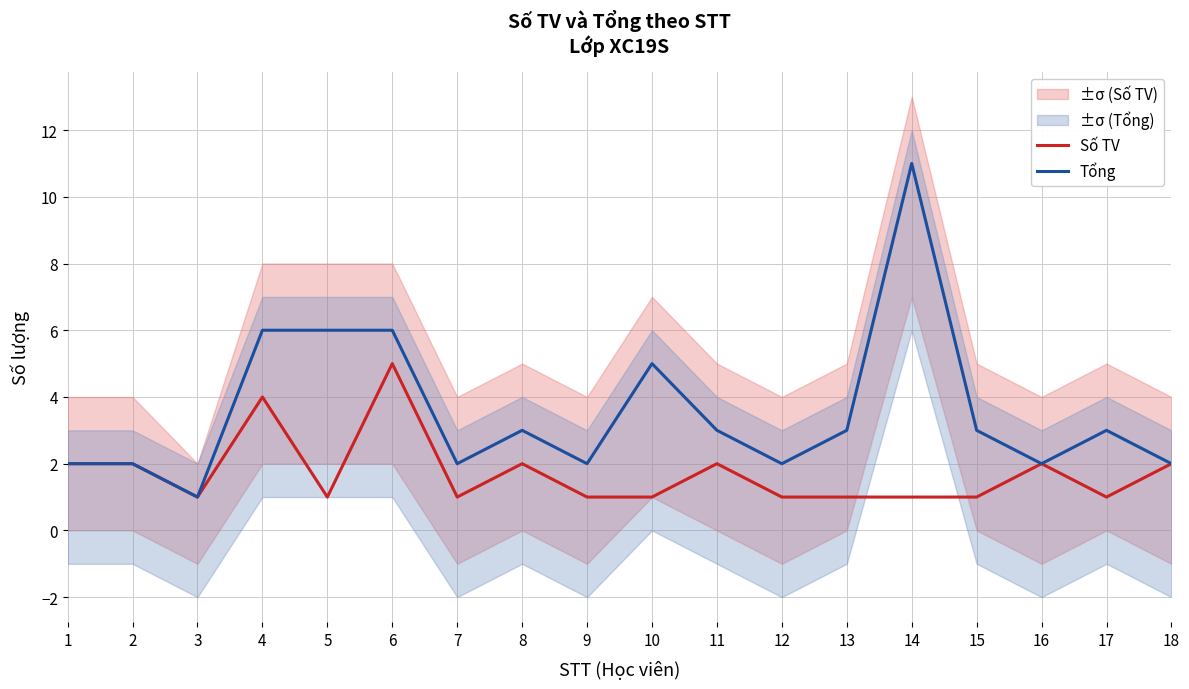

The value of Số TV at 5 is 0. True or false?

False